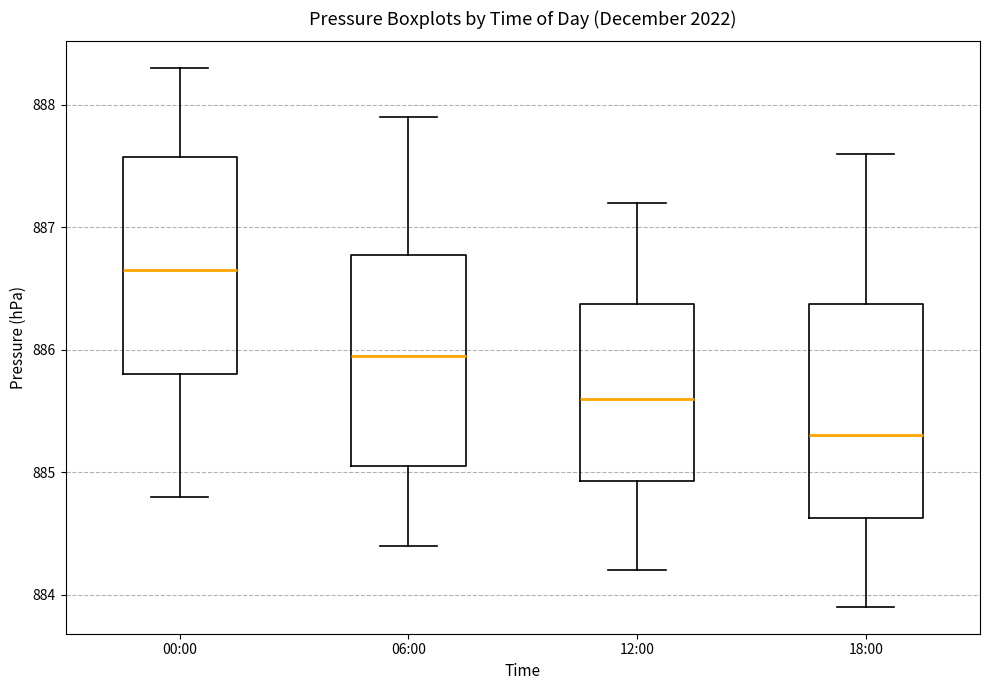

Reading left to right, transcribe this box plot: for each box, give where its median line is, the range the box spans, and where its two whiskers end, as read against the y-axis. The values are not printed on the chart, so give them approximately, as read against the axis.

00:00: median 886.7, box 885.8 to 887.6, whiskers 884.8 to 888.3
06:00: median 886.0, box 885.1 to 886.8, whiskers 884.4 to 887.9
12:00: median 885.6, box 884.9 to 886.4, whiskers 884.2 to 887.2
18:00: median 885.3, box 884.6 to 886.4, whiskers 883.9 to 887.6